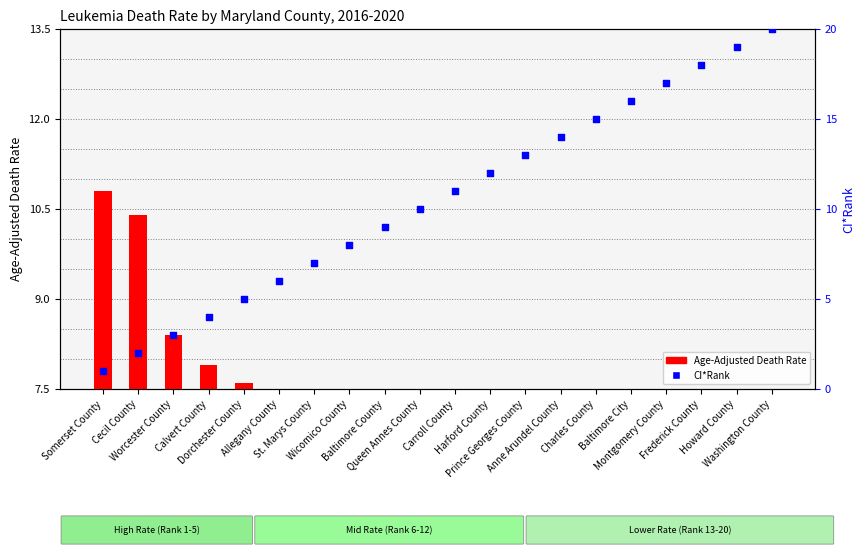

Is the value of CI*Rank at Dorchester County greater than the value of Age-Adjusted Death Rate at Howard County?

Yes